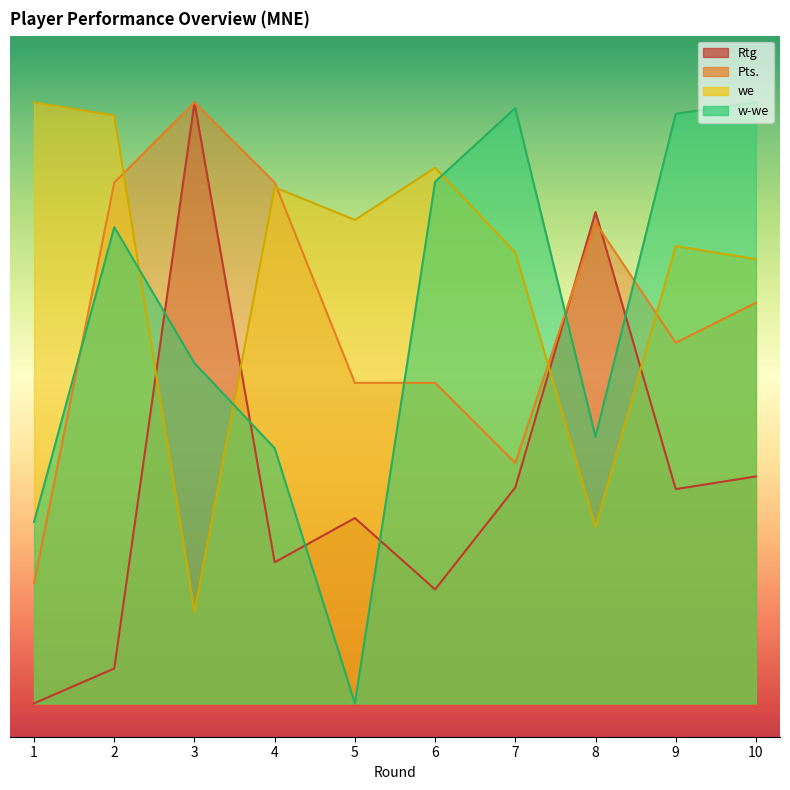

How many interior local valleys does the Rtg series have?

3